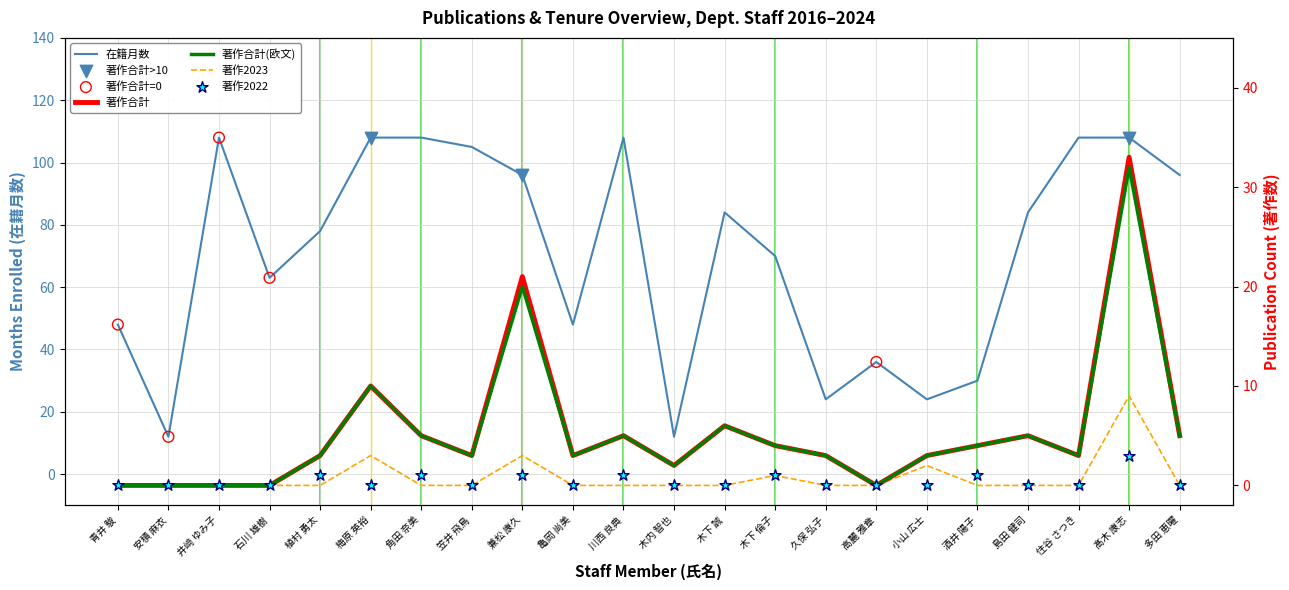

Which series reaches the minimum Y coordinate?

著作合計